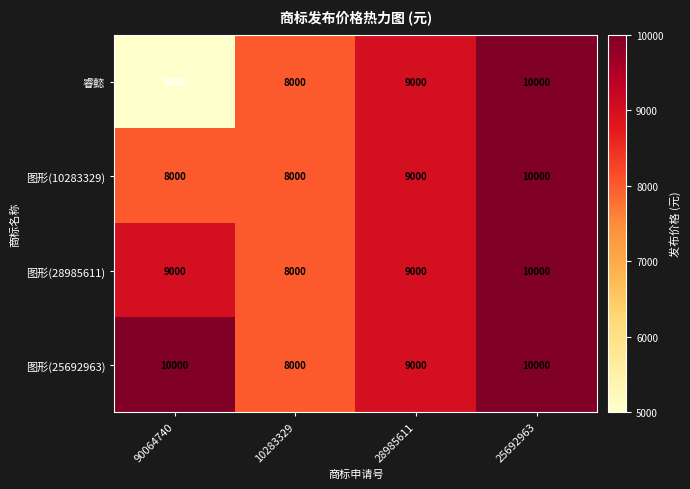

True or false: 图形(10283329) has a value of 3217 at 90064740.

False